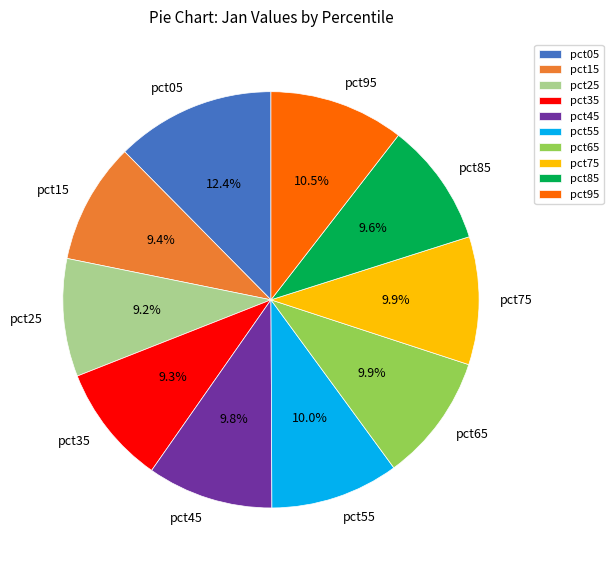

Which category has the biggest portion of the pie?

pct05